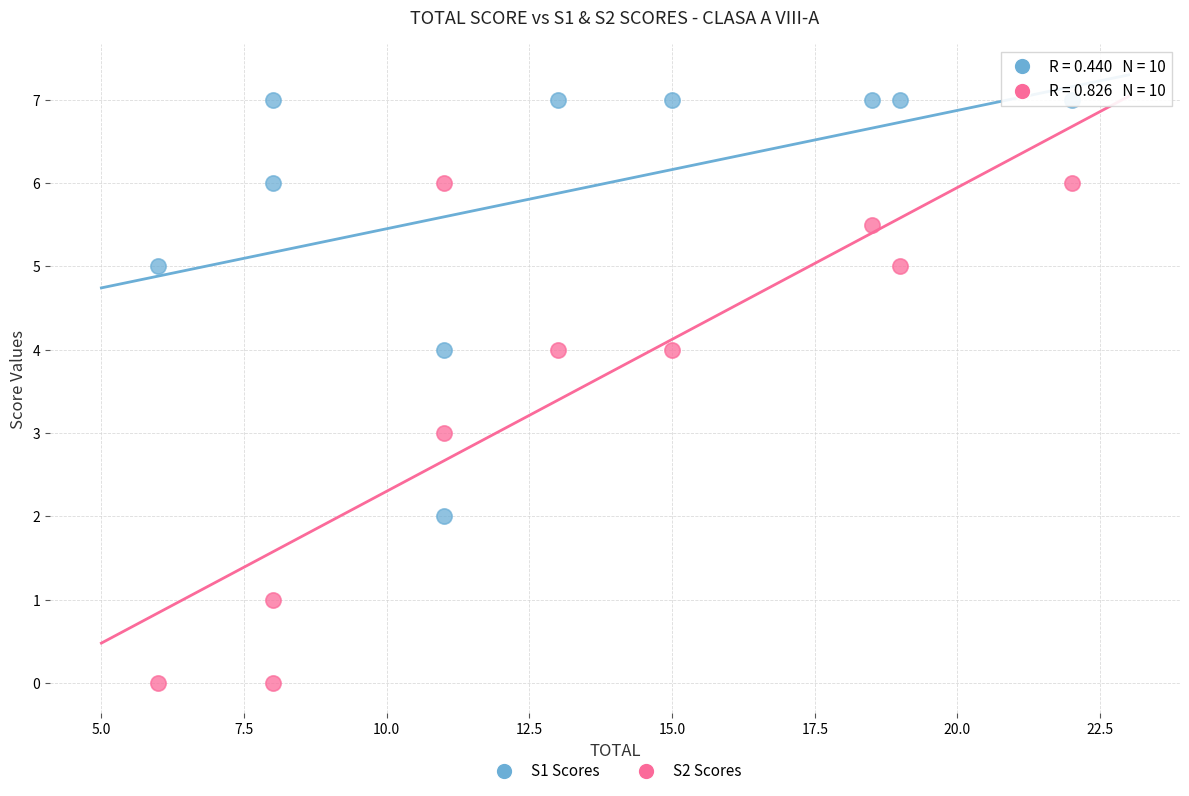

Across all data points, what is the range of Y values (max minus min)?

7.0